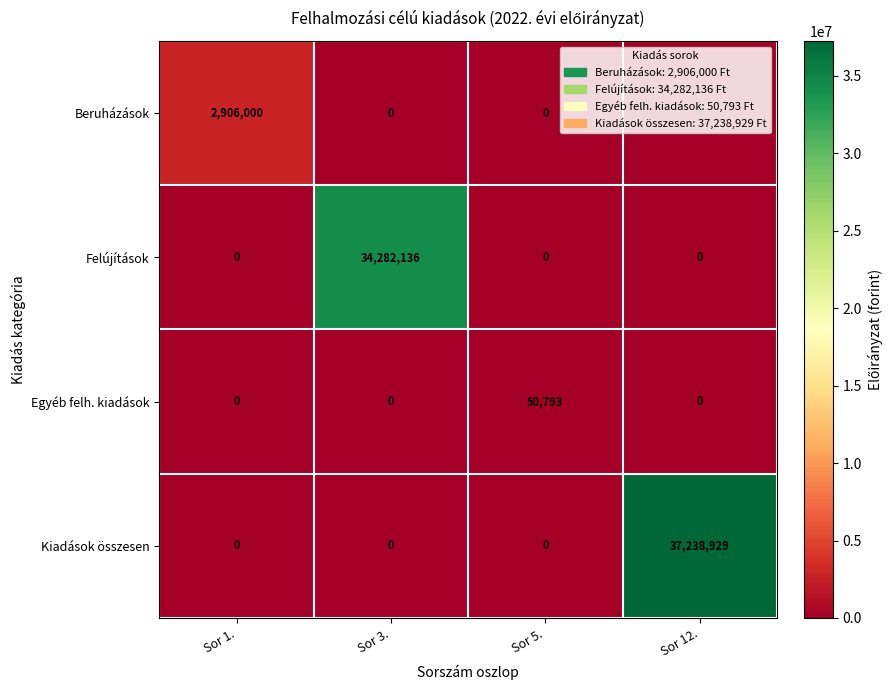

What is the maximum value shown in the chart?

37238929